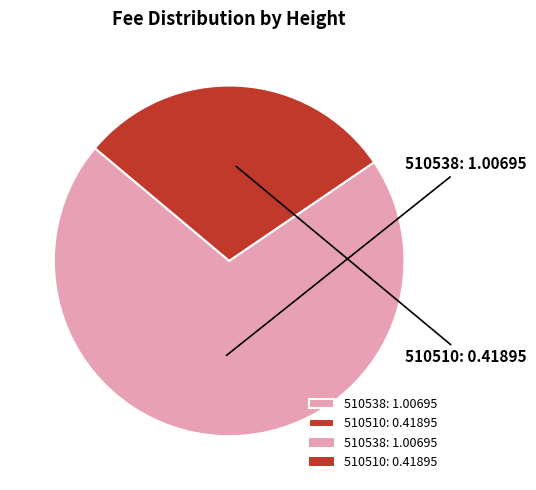

To the nearest percent, what is the difference between the 510538 and 510510 slice percentages?

41%